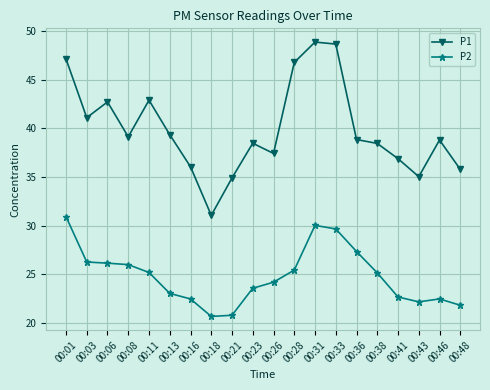

Which series has the largest total across all categories?

P1